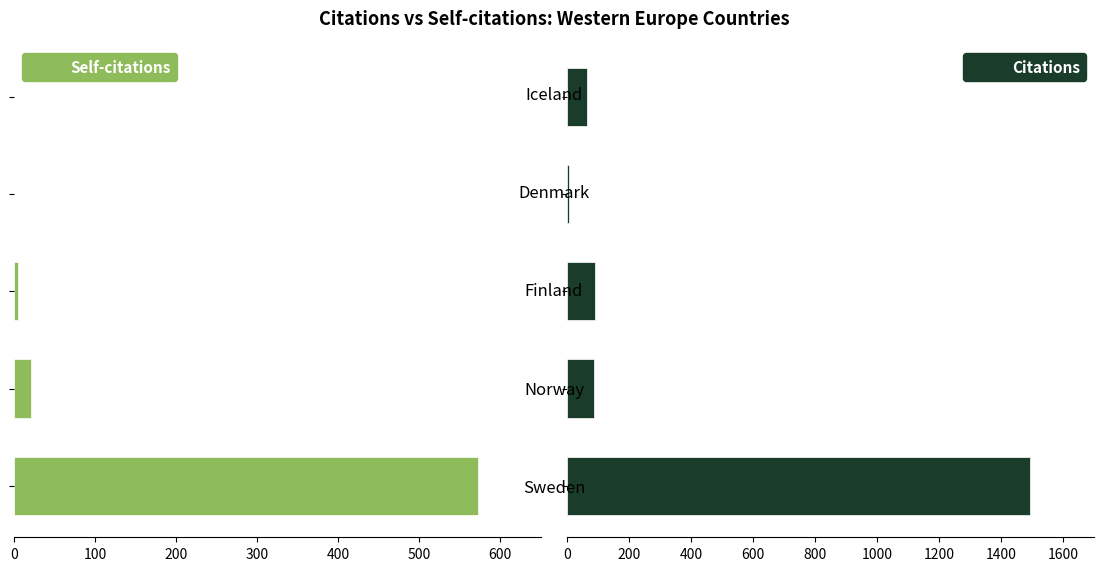

At how many categories does at least one series exceed -219?

5